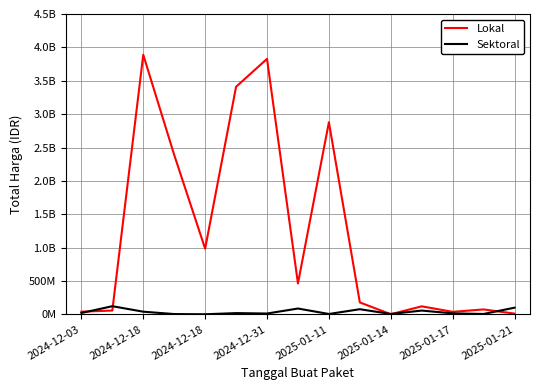

True or false: Sektoral and Lokal intersect in this chart.

True